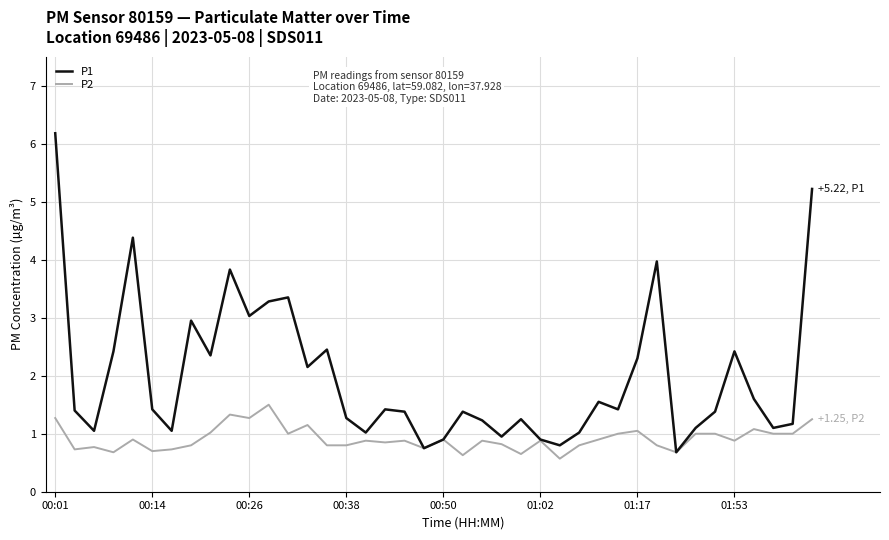

List the series in order of their peak value, highest first.

P1, P2